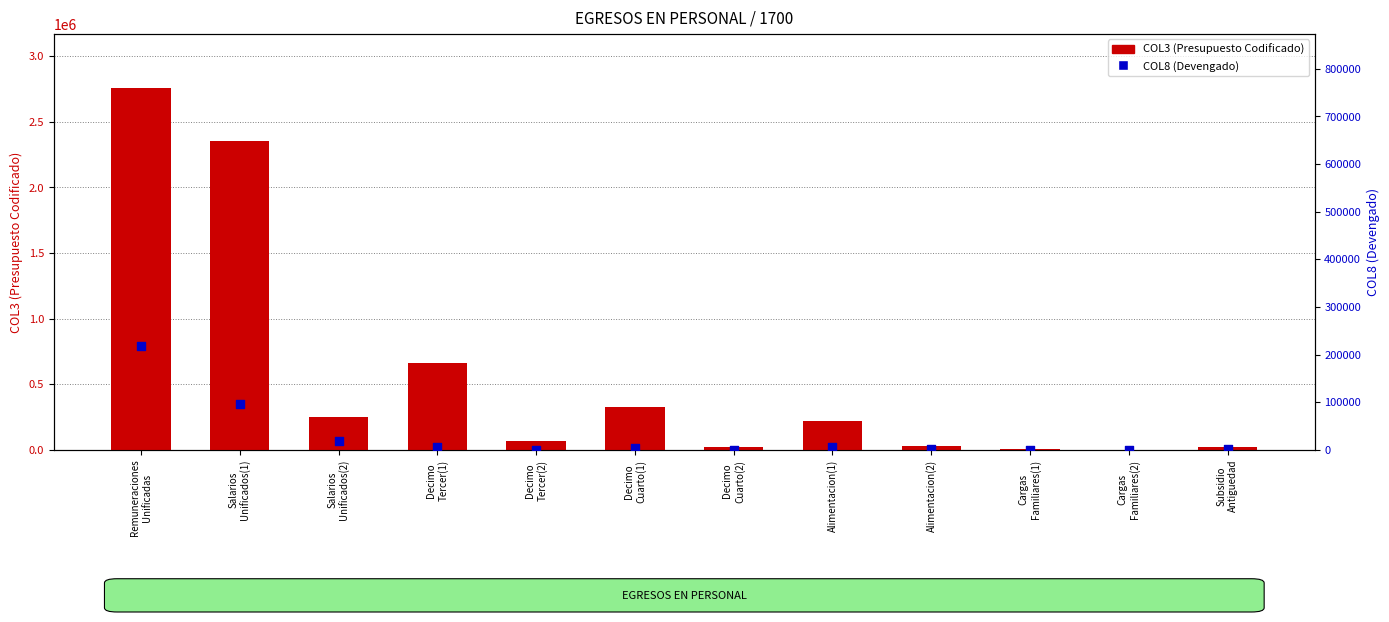

What is the total value across all series at Cargas
Familiares(2)?

1252.0